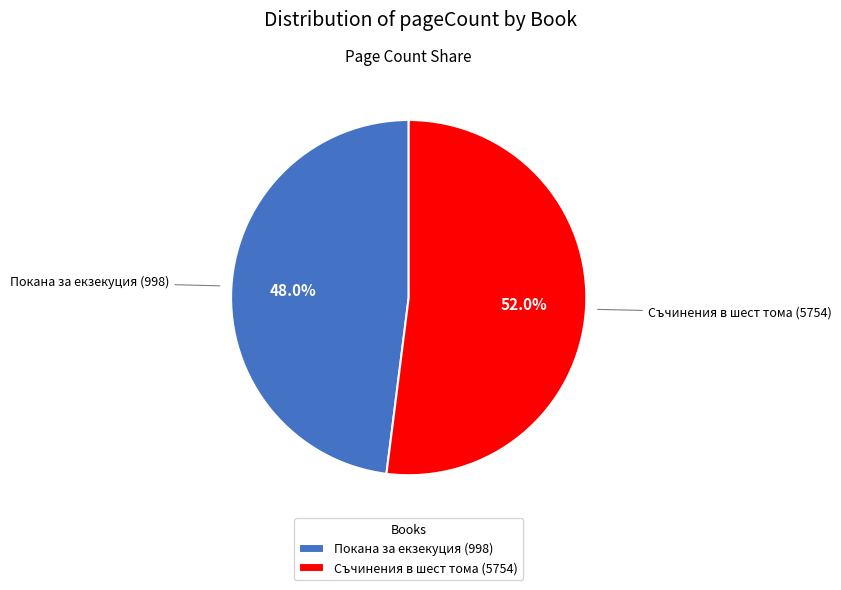

Rank the categories by value from lowest to highest.

Покана за екзекуция (998), Съчинения в шест тома (5754)